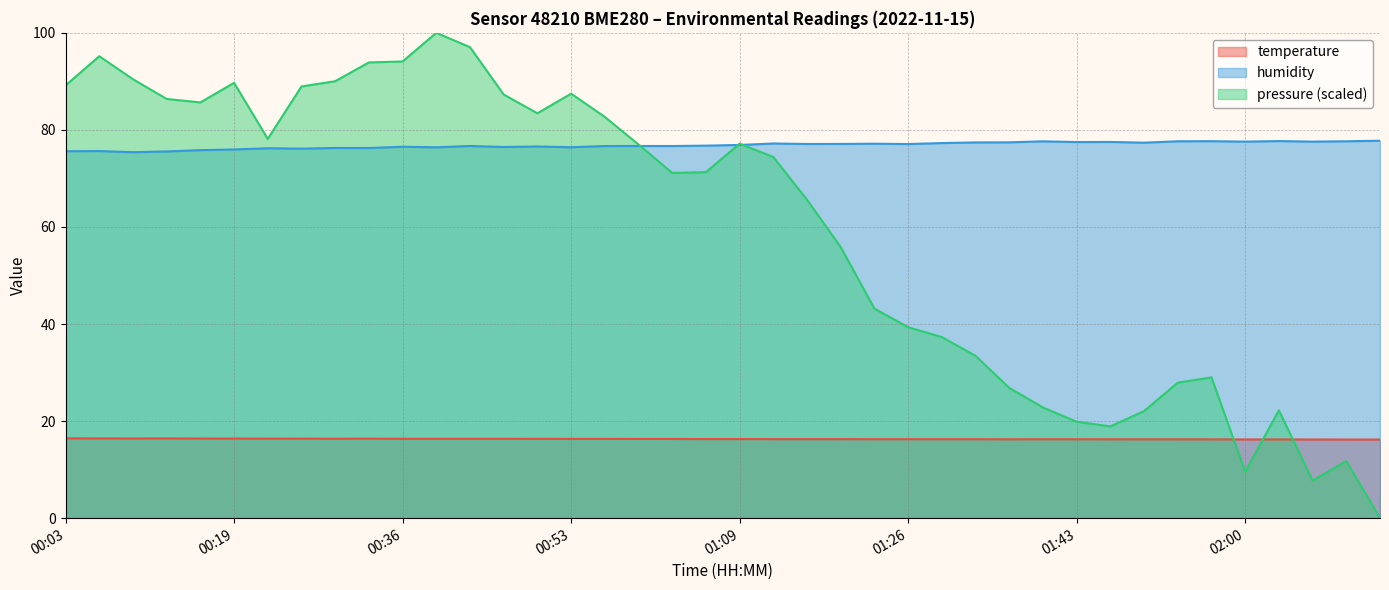

Where is the first local maximum for temperature?

00:13